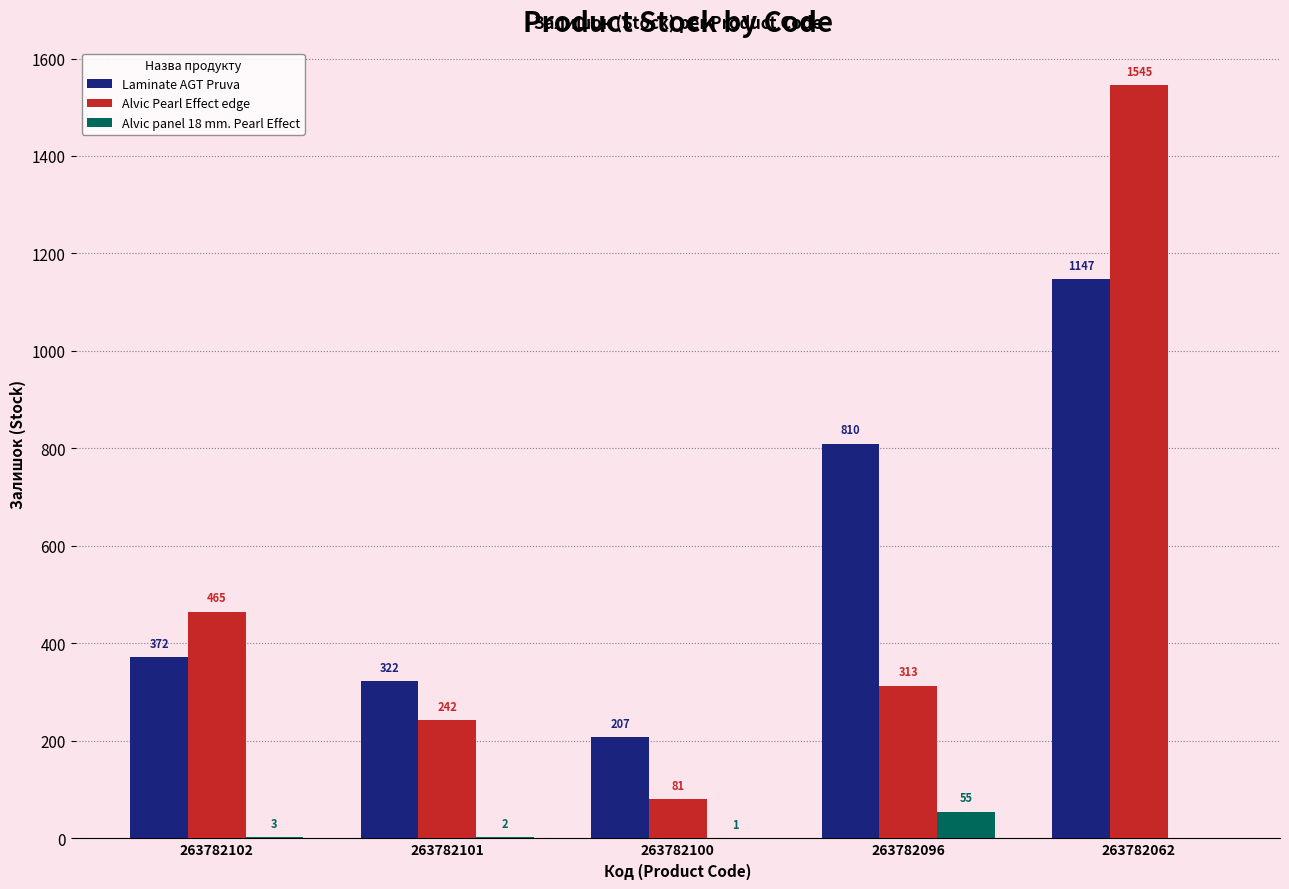

Which series has the largest total across all categories?

Laminate AGT Pruva